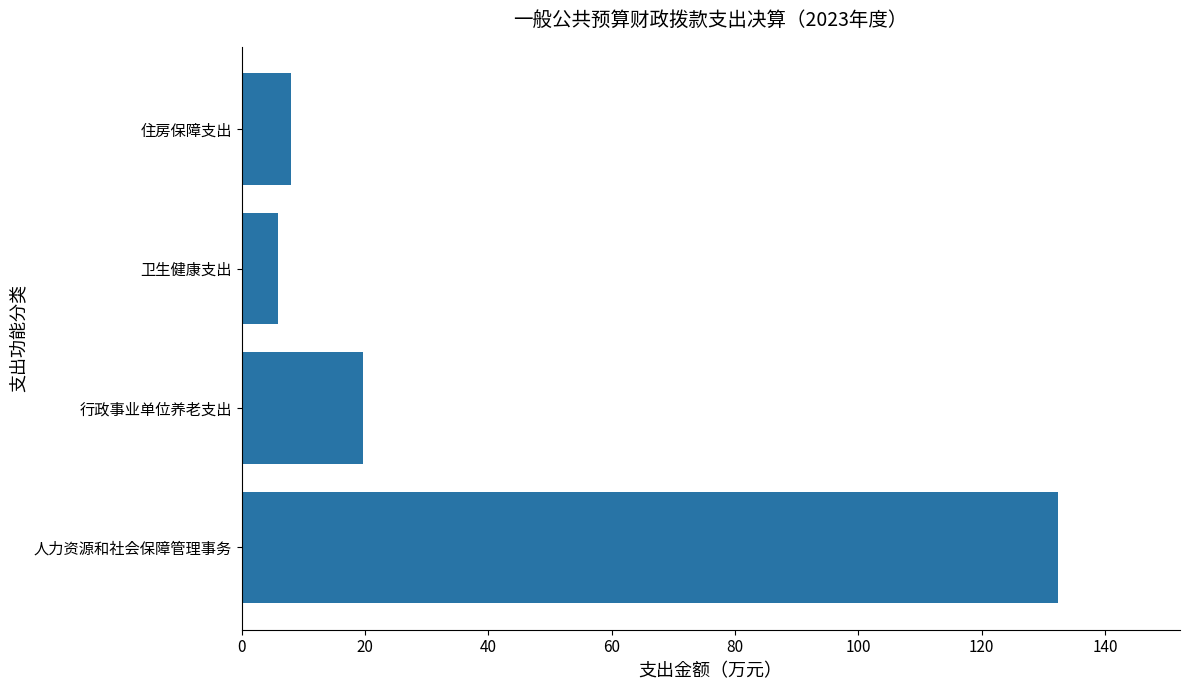

Rank the categories by value from lowest to highest.

卫生健康支出, 住房保障支出, 行政事业单位养老支出, 人力资源和社会保障管理事务